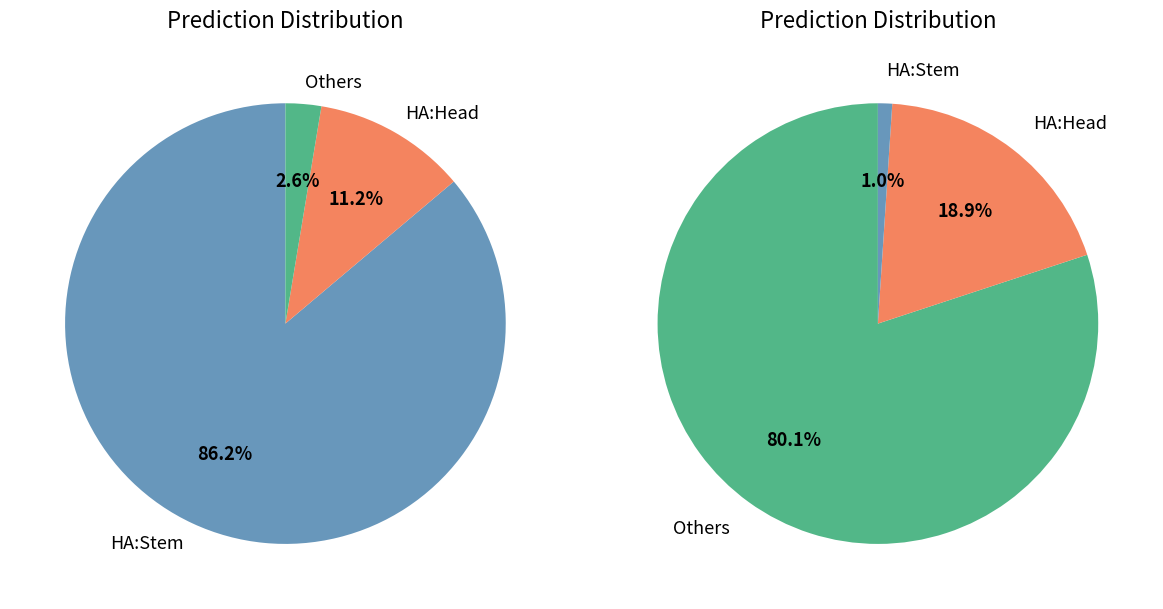

Does 0 represent more than half of the total?

Yes